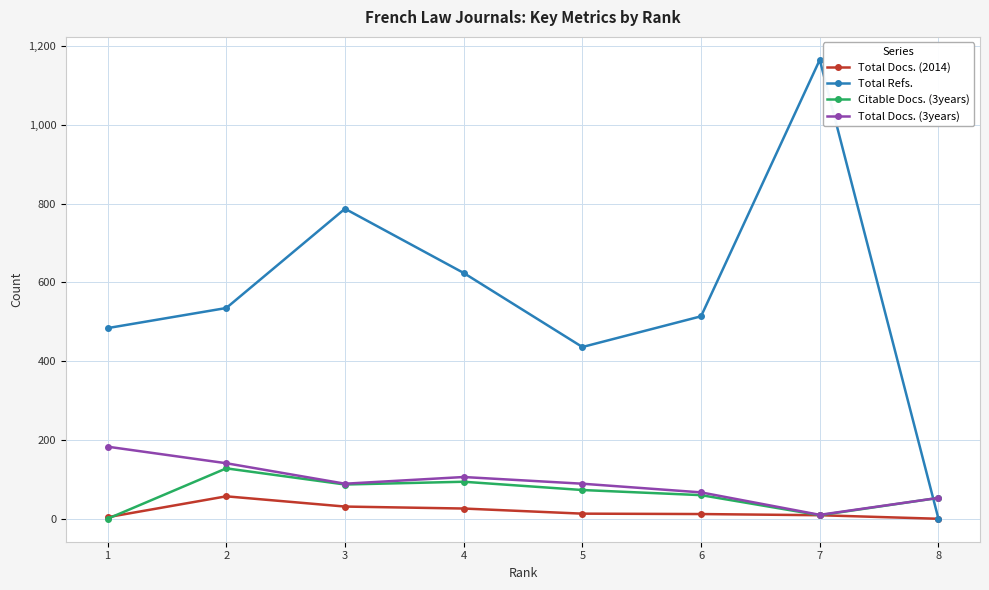

At which category does Total Docs. (3years) reach its first local valley?

3